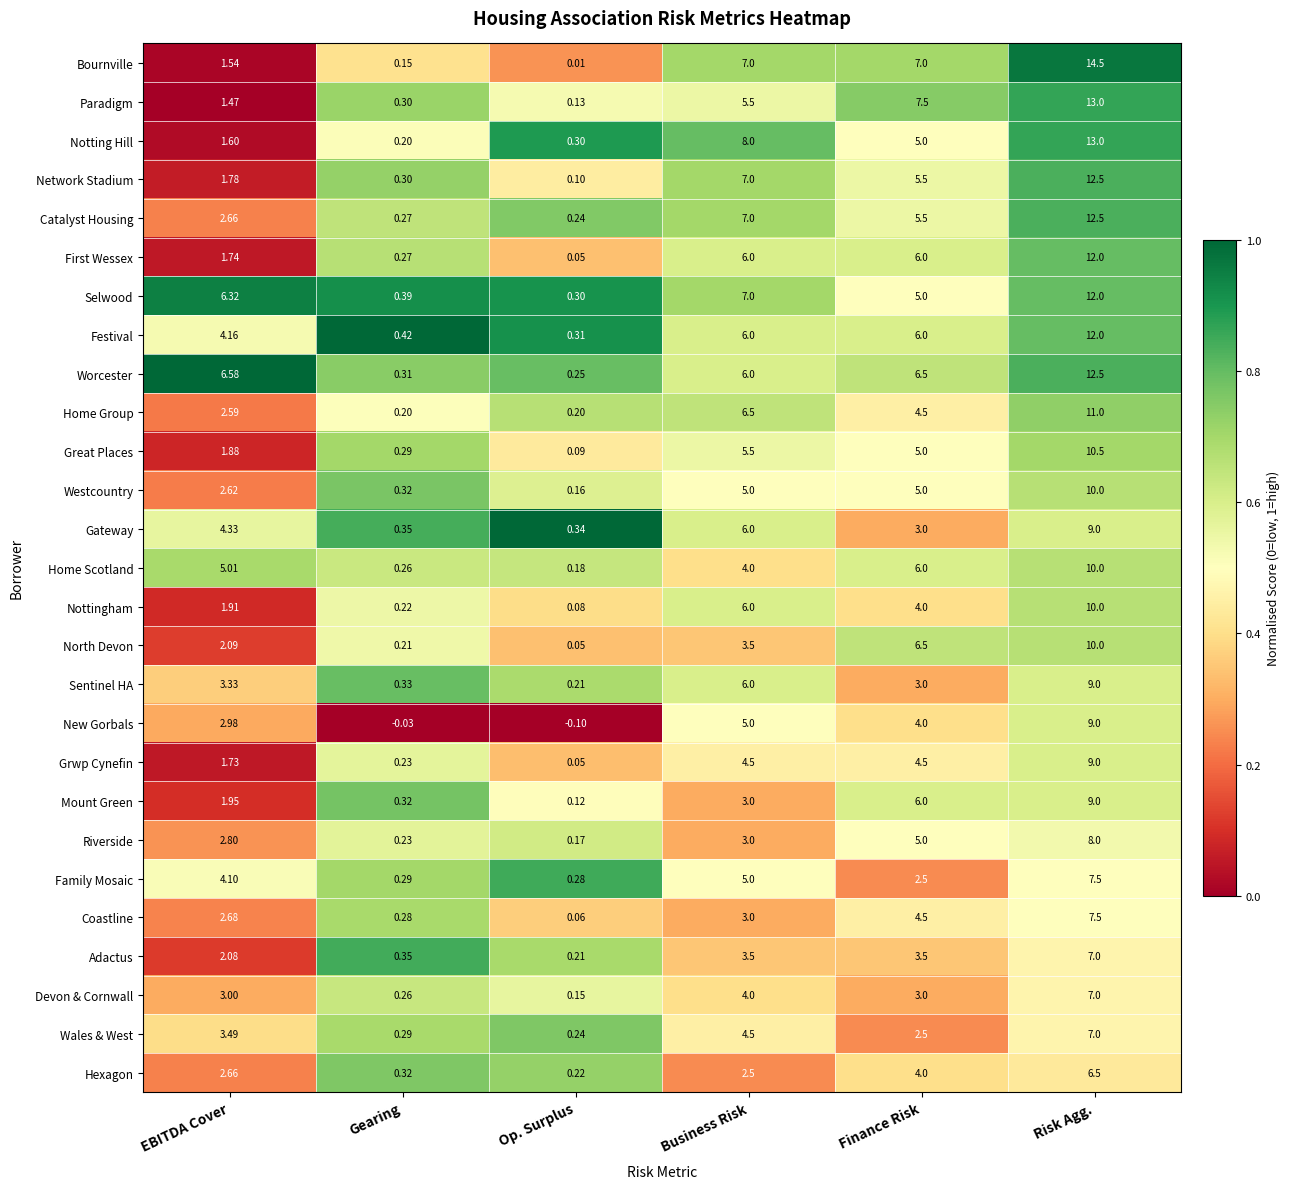

List the labels in order of Notting Hill value, smallest first.

Gearing, Op. Surplus, EBITDA Cover, Finance Risk, Business Risk, Risk Agg.